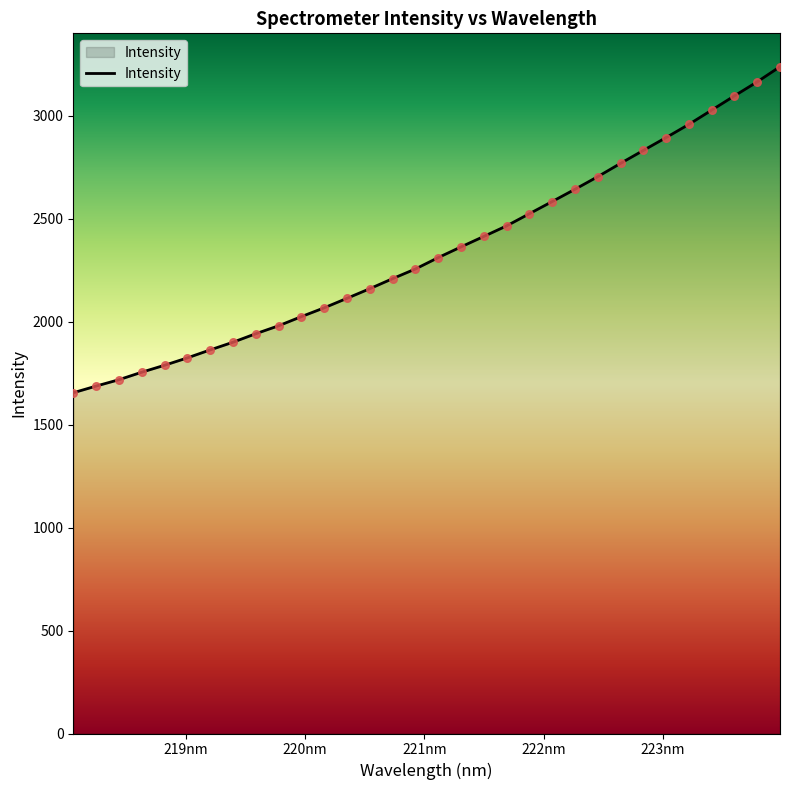

What is the greatest value displayed?

3237.9